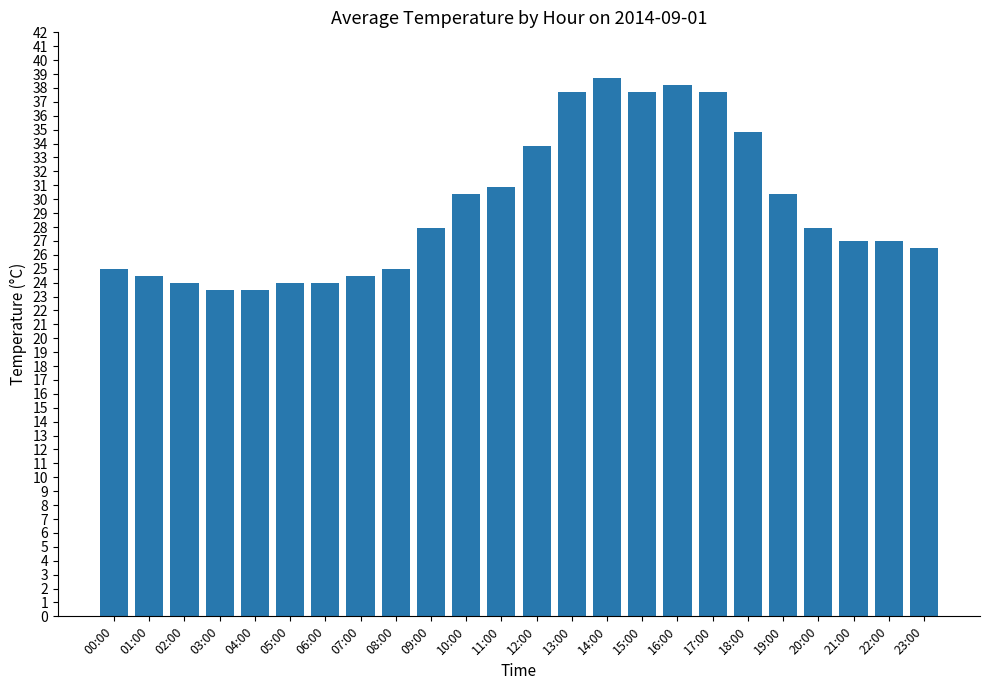

What is the difference between the second highest and minimum values?

14.7